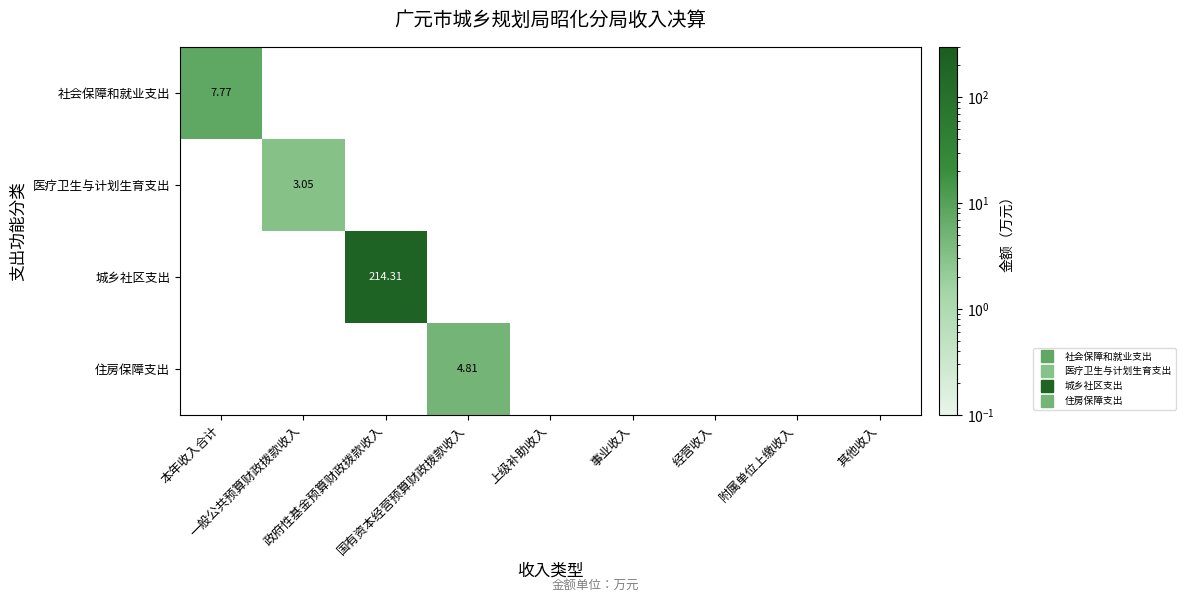

Is it true that 医疗卫生与计划生育支出 equals 3.0 at 一般公共预算财政拨款收入?

True